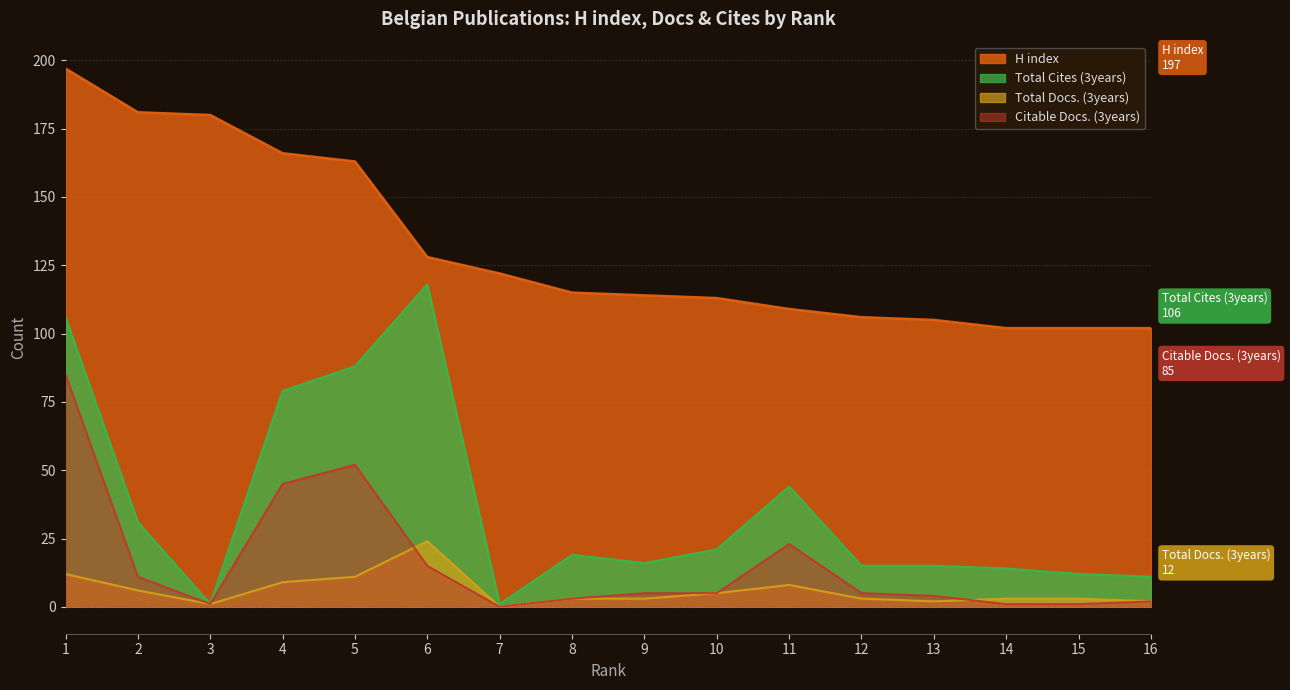

At which label does Total Cites (3years) reach its minimum?

3